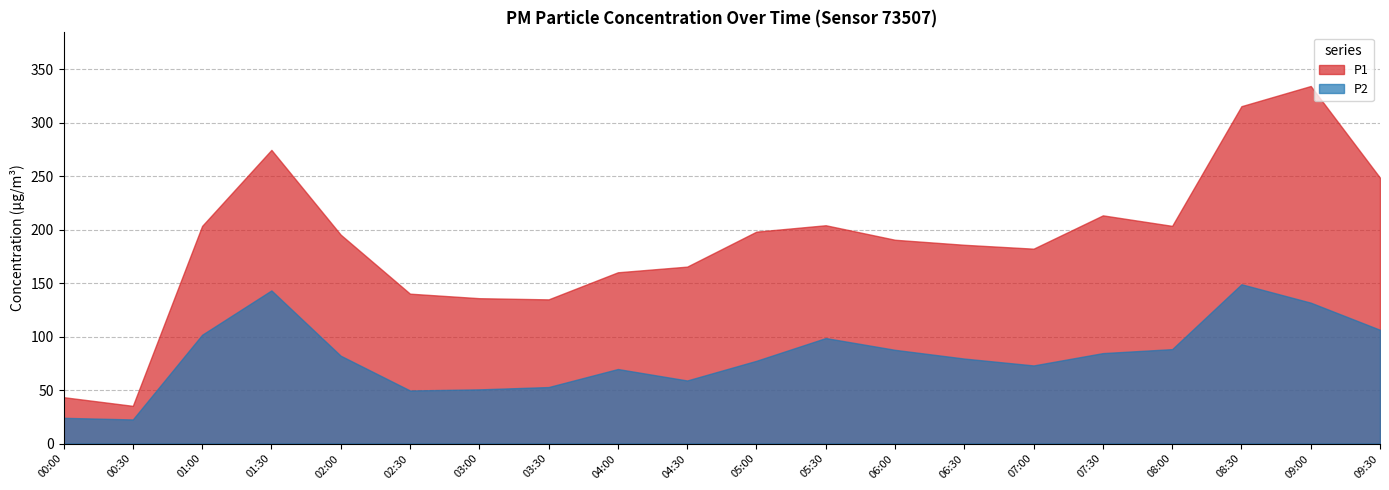

What is the highest value of the P1 series?

334.5